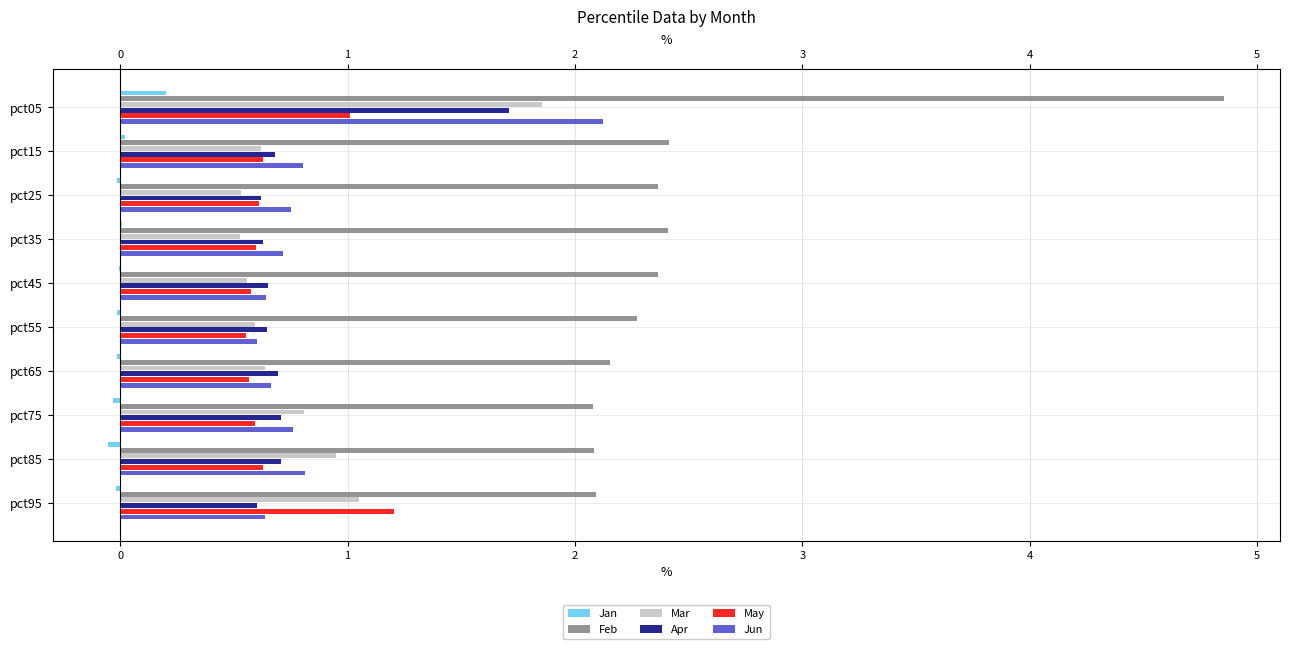

What is the sum of the Apr values at pct25 and pct55?

1.3